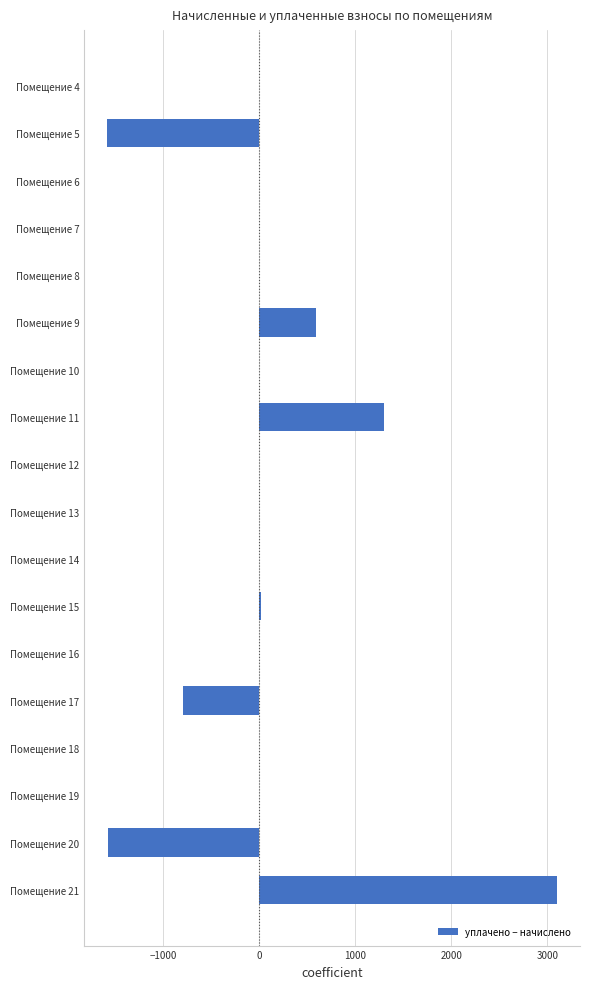

The value at Помещение 18 is 0.0. True or false?

True